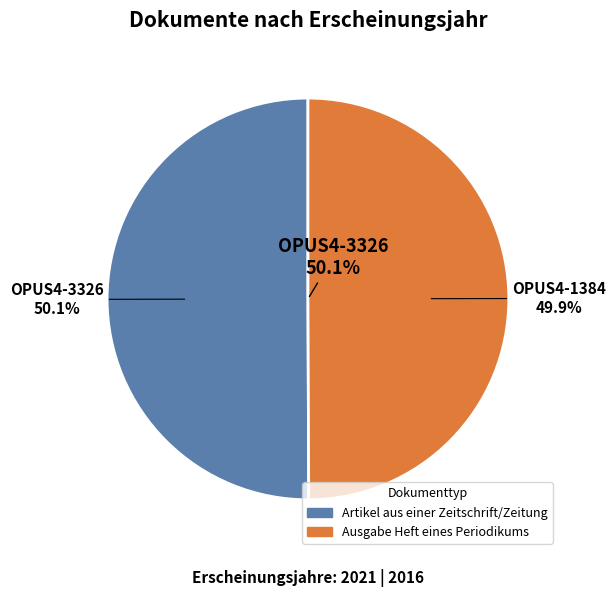

Count the number of slices in the pie.

2